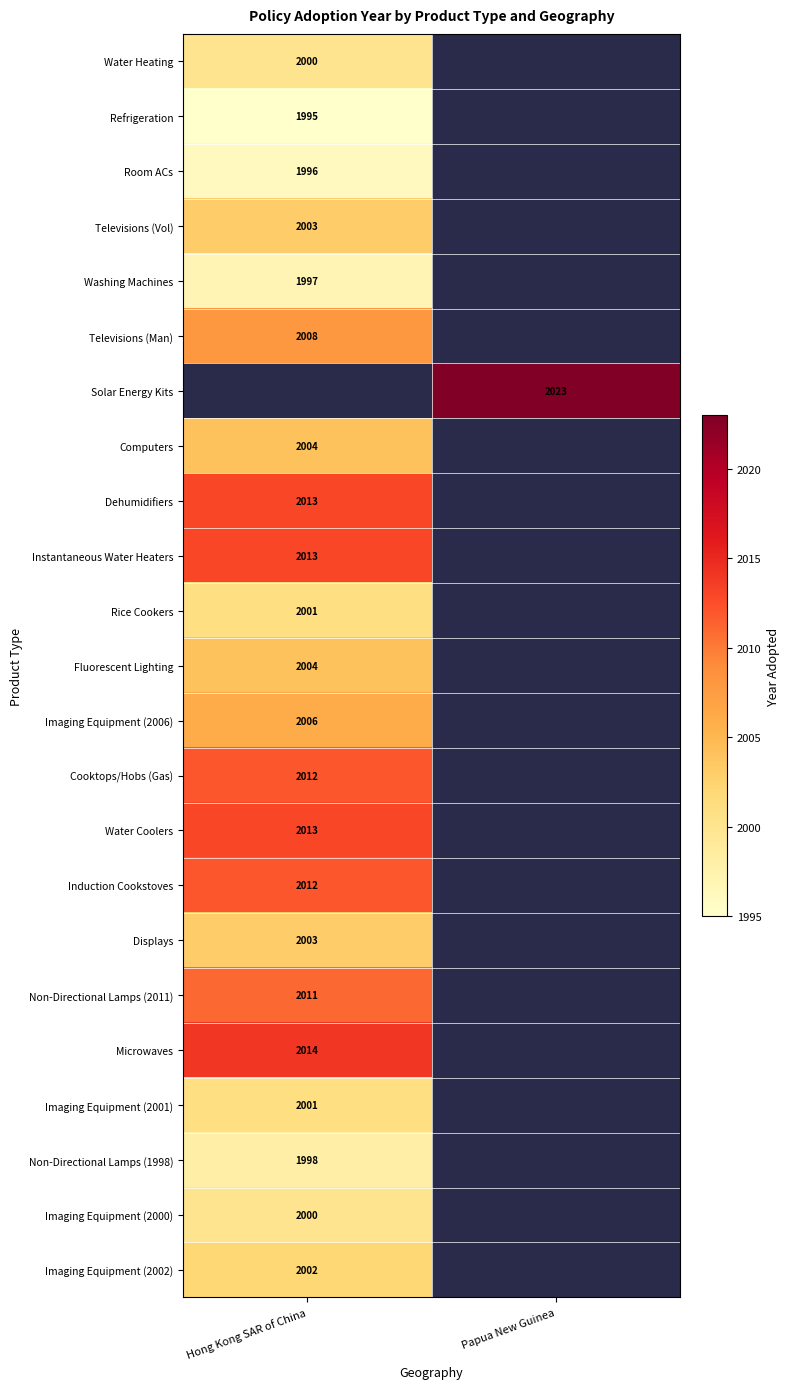

True or false: Non-Directional Lamps (1998) has a value of 749.3 at Hong Kong SAR of China.

False